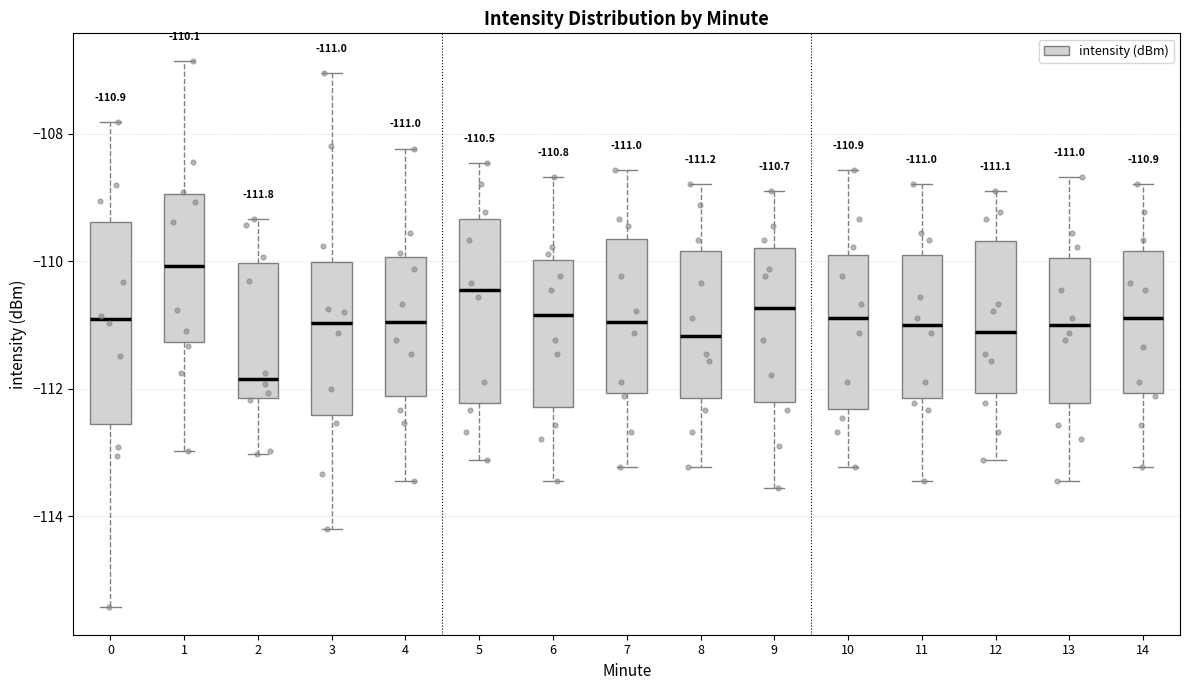

Which box has the lowest median line?

2